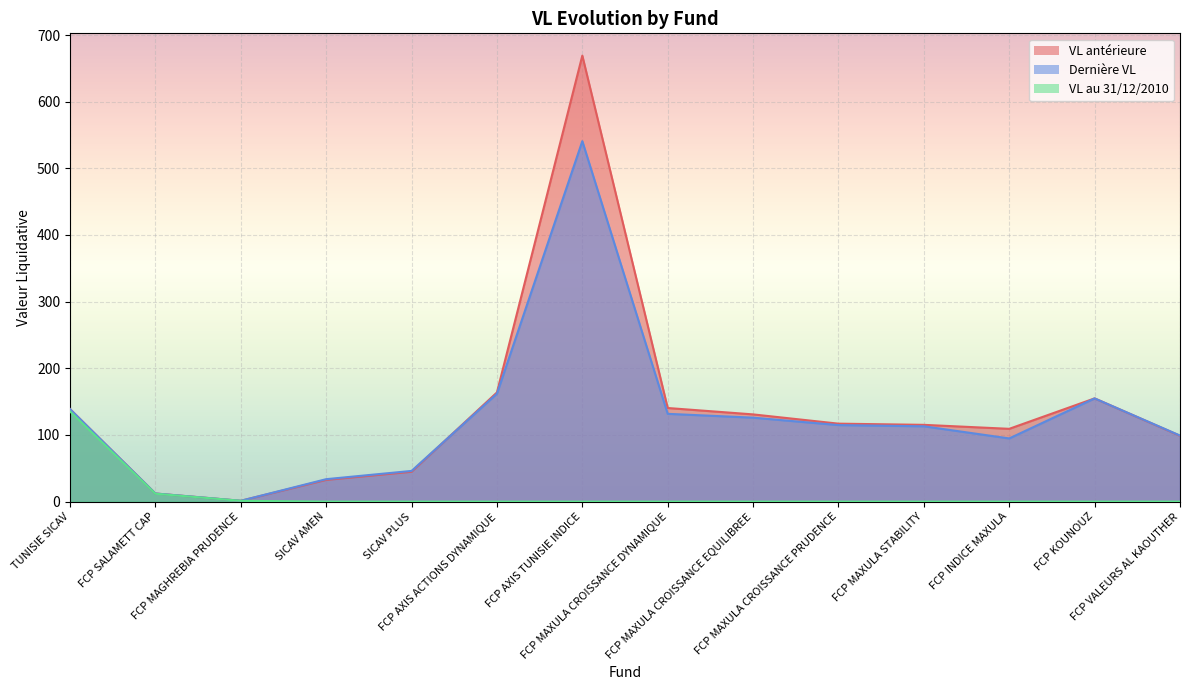

What is the total value across all series at FCP MAXULA CROISSANCE DYNAMIQUE?

272.1